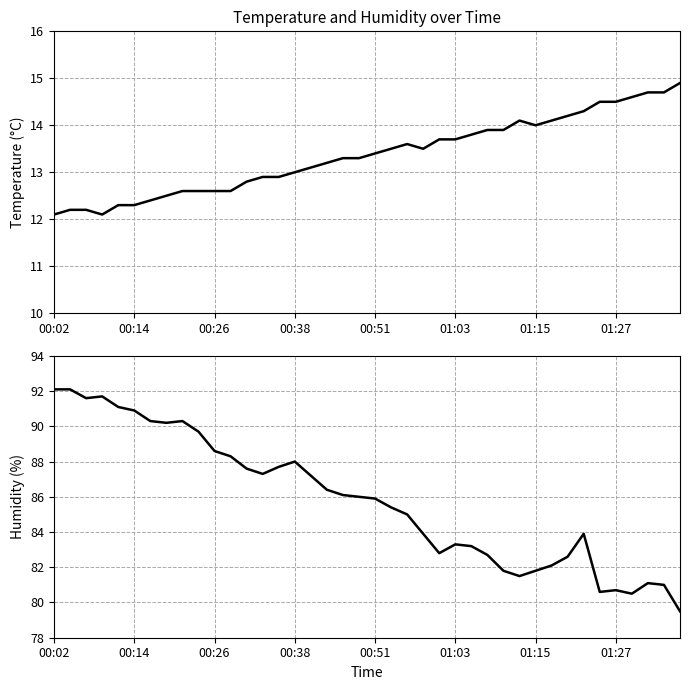

Which series has the largest total across all categories?

Humidity